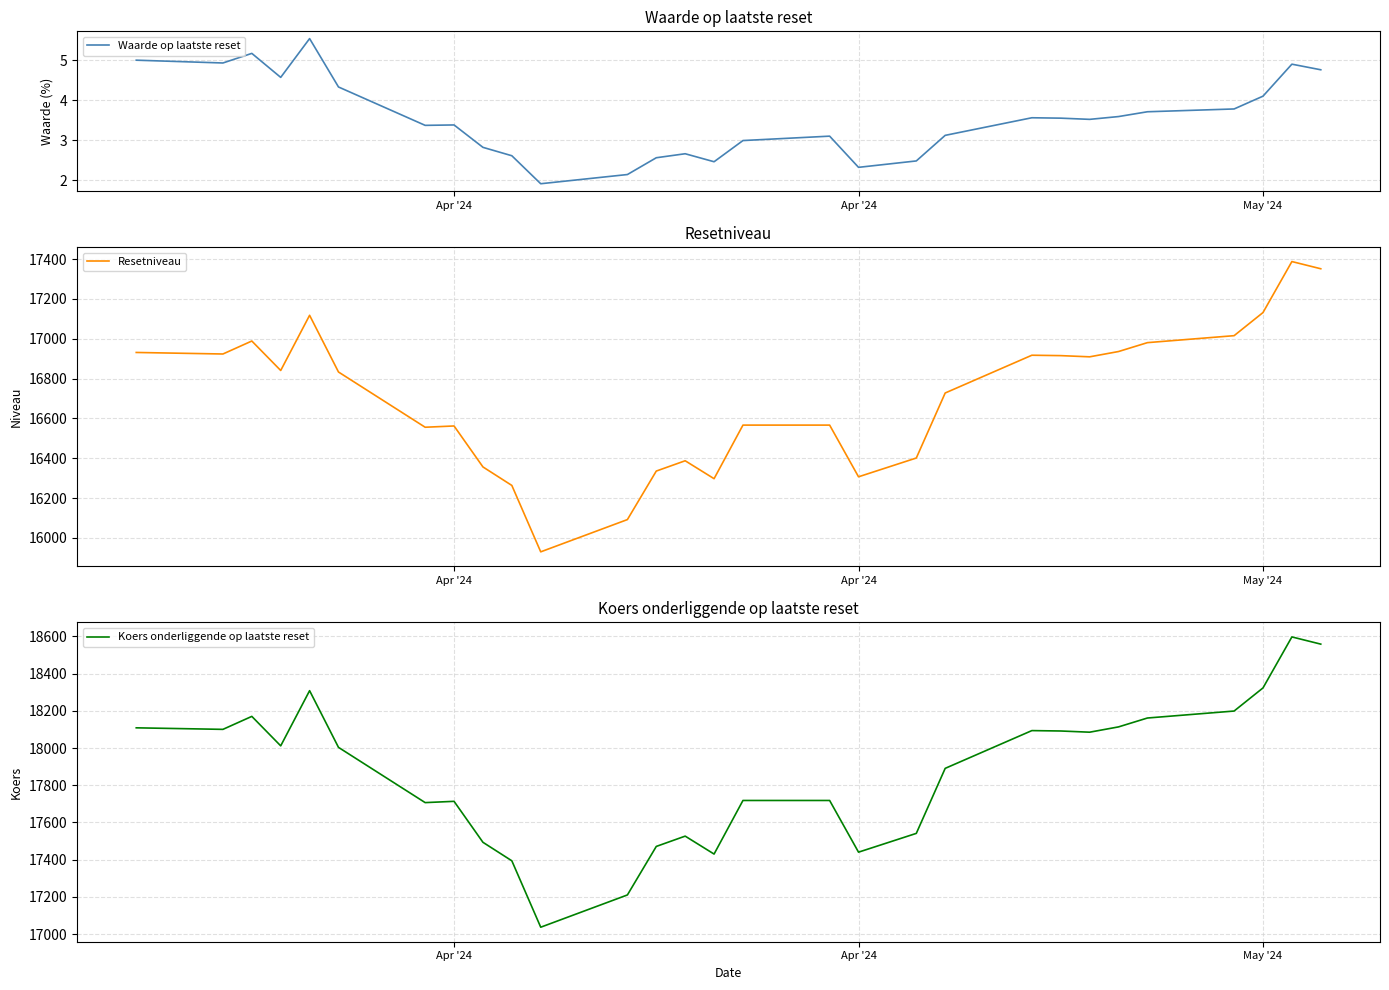

Which series has the largest total across all categories?

Koers onderliggende op laatste reset